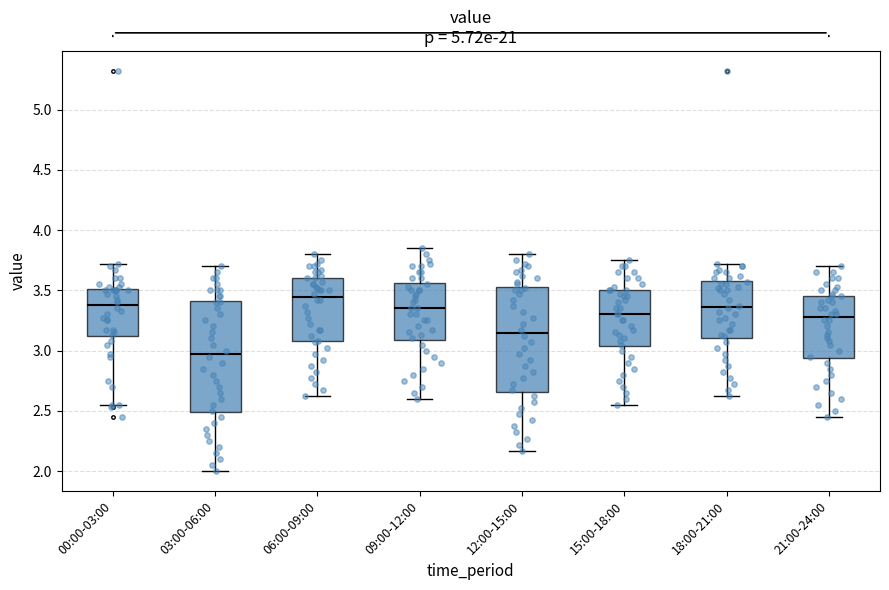

Reading left to right, read every box against the y-axis: the position of its median line, the range the box covers, and the ends of its whiskers. The values are not printed on the chart, so give them approximately, as read against the axis.

00:00-03:00: median 3.40, box 3.10 to 3.50, whiskers 2.55 to 3.70
03:00-06:00: median 3.00, box 2.50 to 3.40, whiskers 2.00 to 3.70
06:00-09:00: median 3.45, box 3.10 to 3.60, whiskers 2.60 to 3.80
09:00-12:00: median 3.35, box 3.10 to 3.55, whiskers 2.60 to 3.85
12:00-15:00: median 3.15, box 2.65 to 3.55, whiskers 2.15 to 3.80
15:00-18:00: median 3.30, box 3.05 to 3.50, whiskers 2.55 to 3.75
18:00-21:00: median 3.35, box 3.10 to 3.60, whiskers 2.60 to 3.70
21:00-24:00: median 3.30, box 2.95 to 3.45, whiskers 2.45 to 3.70